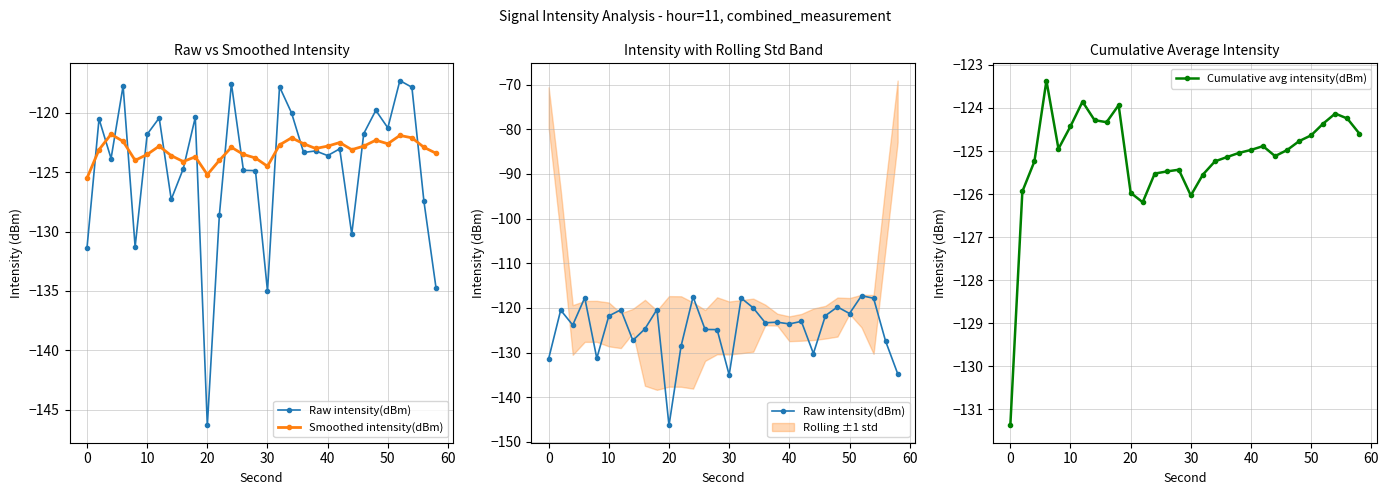

Rank the series by their maximum value, from lowest to highest.

Cumulative avg intensity(dBm), Smoothed intensity(dBm), Raw intensity(dBm)